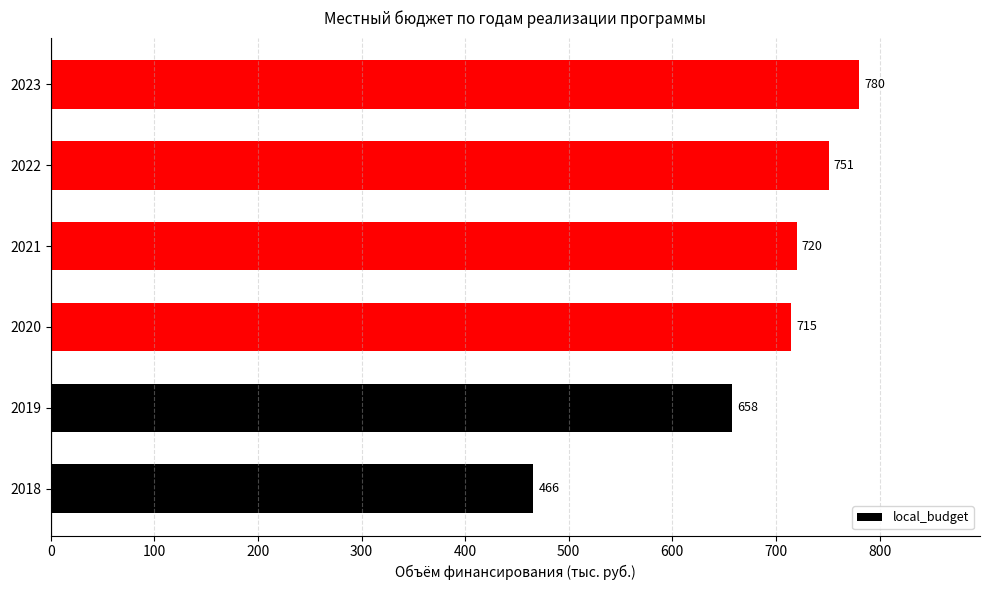

Reading bottom to top, transcribe all the data shown in this chart.

466	658	715	720	751	780